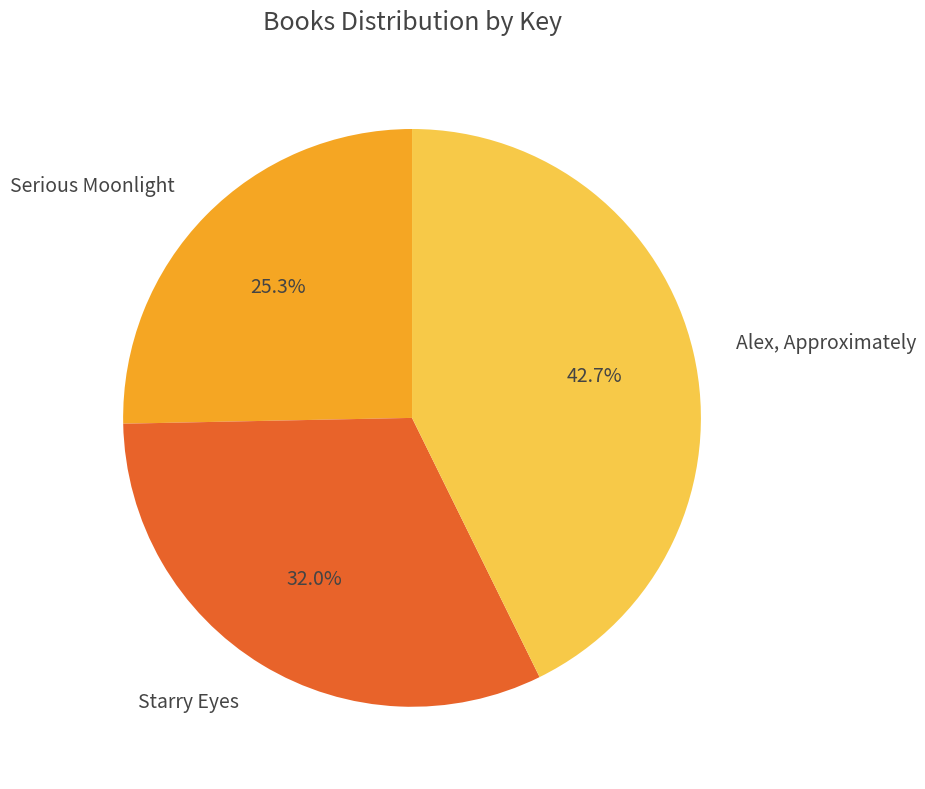

To the nearest percent, what is the average slice percentage?

33%